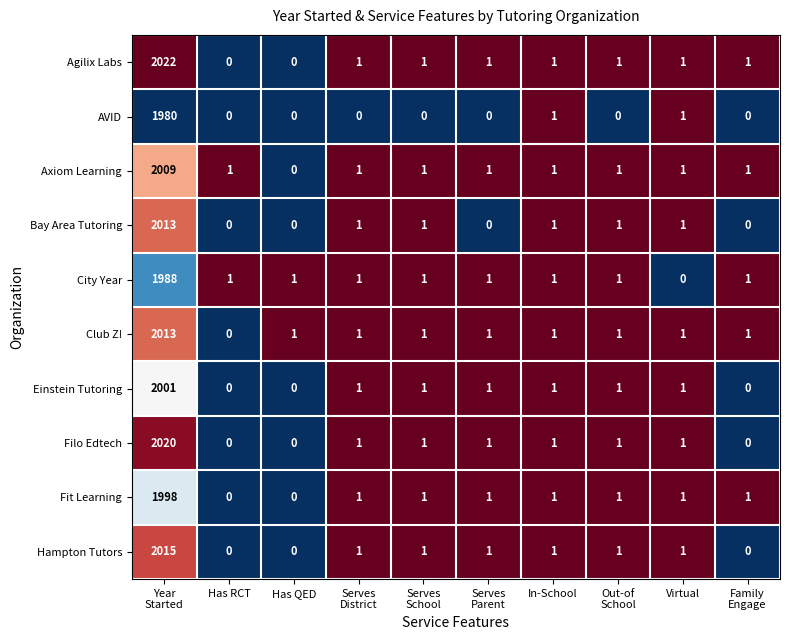

What is the sum of all Fit Learning values?

2005